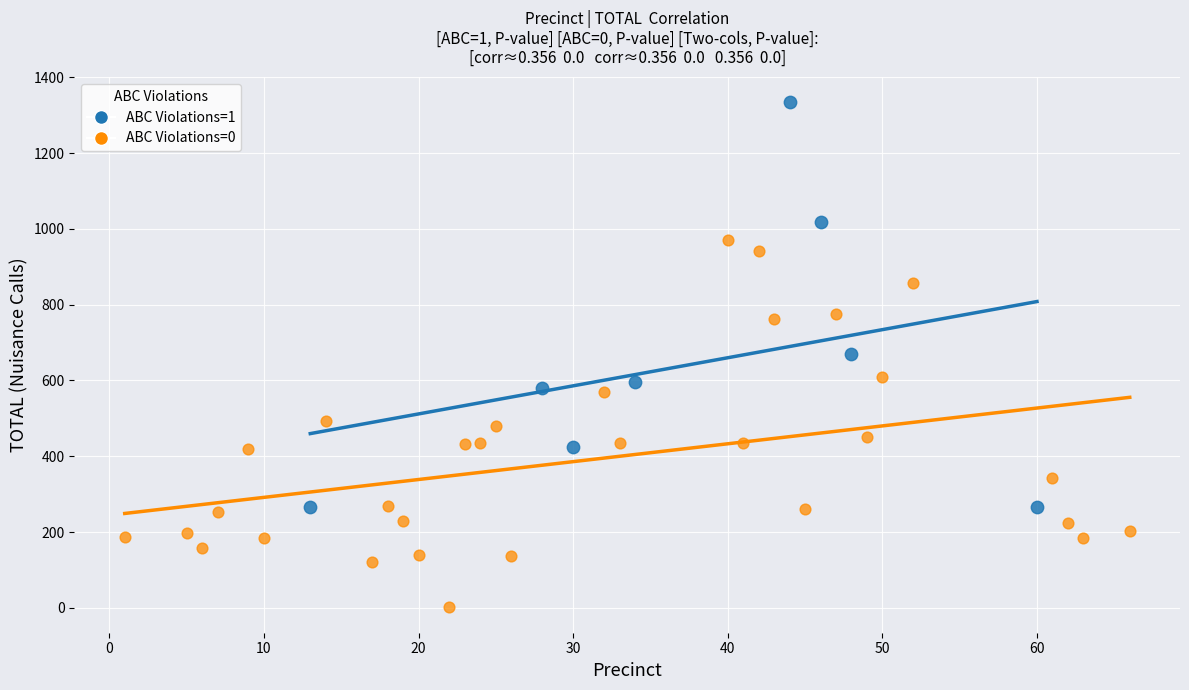

Which series contains the highest Y value?

ABC Violations=1